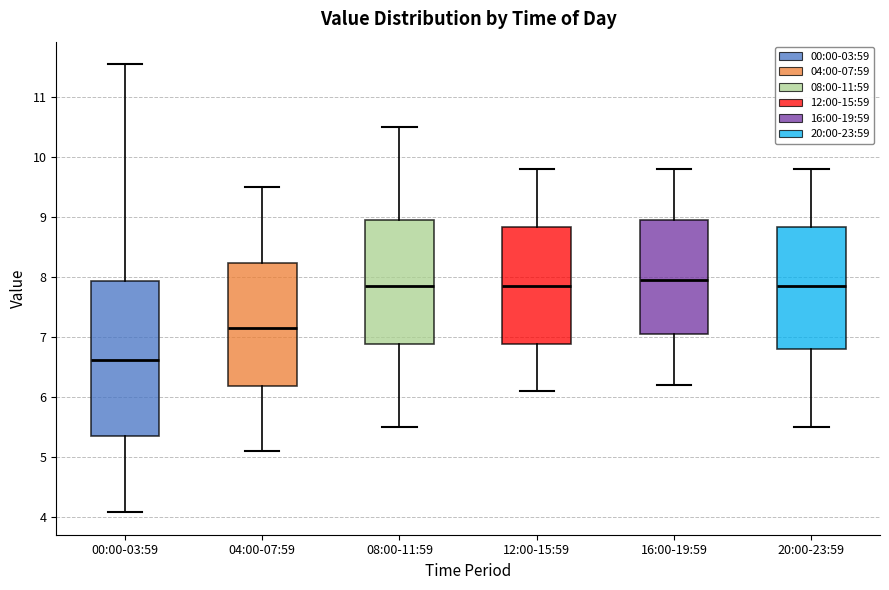

Reading left to right, read every box against the y-axis: the position of its median line, the range the box covers, and the ends of its whiskers. The values are not printed on the chart, so give them approximately, as read against the axis.

00:00-03:59: median 6.6, box 5.3 to 7.9, whiskers 4.1 to 11.6
04:00-07:59: median 7.2, box 6.2 to 8.2, whiskers 5.1 to 9.5
08:00-11:59: median 7.9, box 6.9 to 9.0, whiskers 5.5 to 10.5
12:00-15:59: median 7.9, box 6.9 to 8.8, whiskers 6.1 to 9.8
16:00-19:59: median 8.0, box 7.1 to 9.0, whiskers 6.2 to 9.8
20:00-23:59: median 7.9, box 6.8 to 8.8, whiskers 5.5 to 9.8